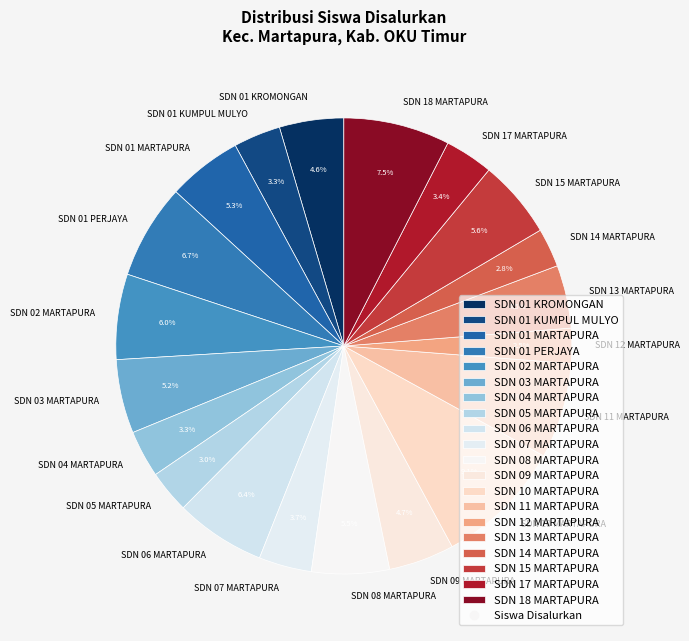

The SDN 01 KUMPUL MULYO slice represents 9% of the pie. True or false?

False